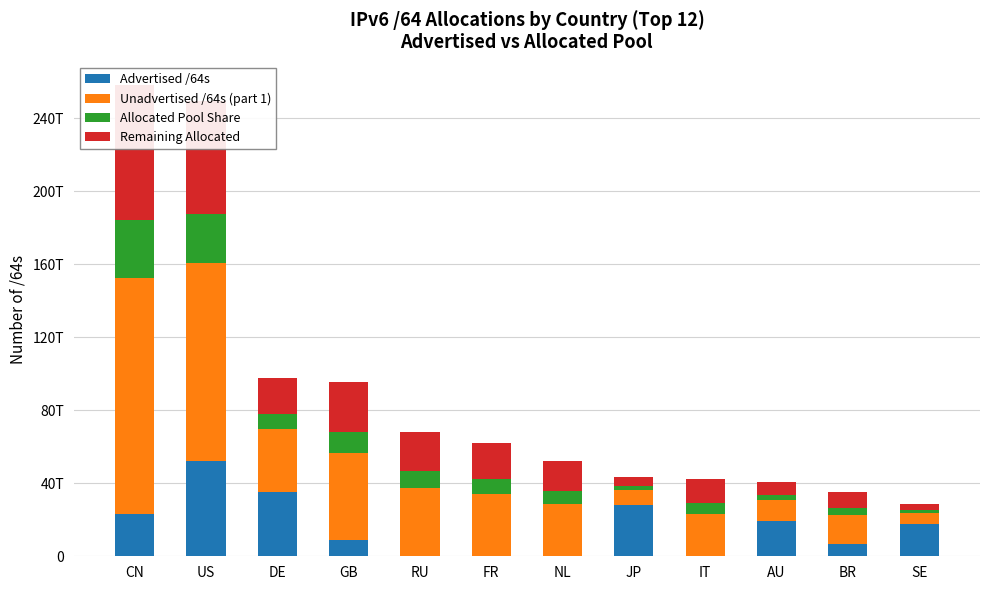

What is the label of the 6th bar from the right?

NL